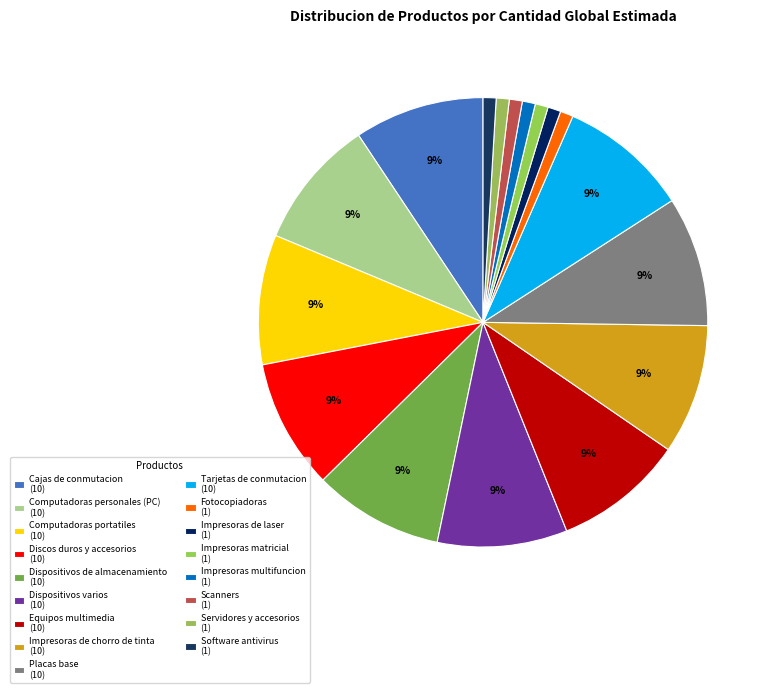

Count the number of slices in the pie.

17